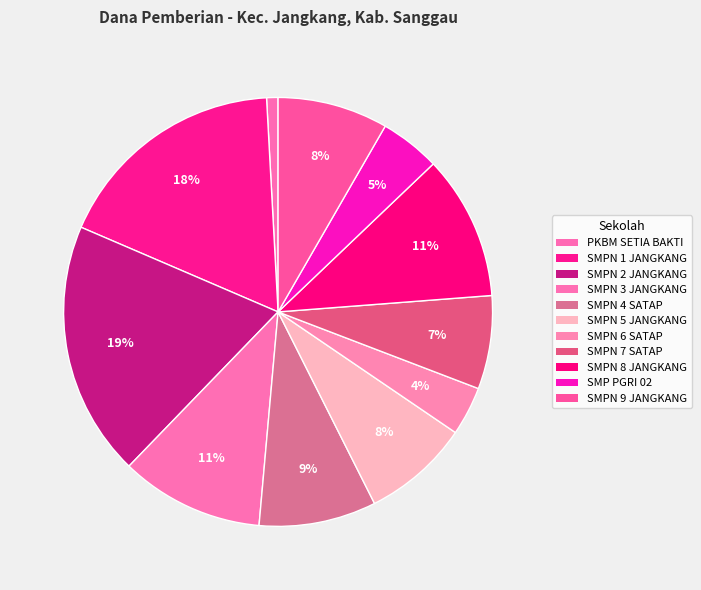

How many slices are in this pie chart?

11